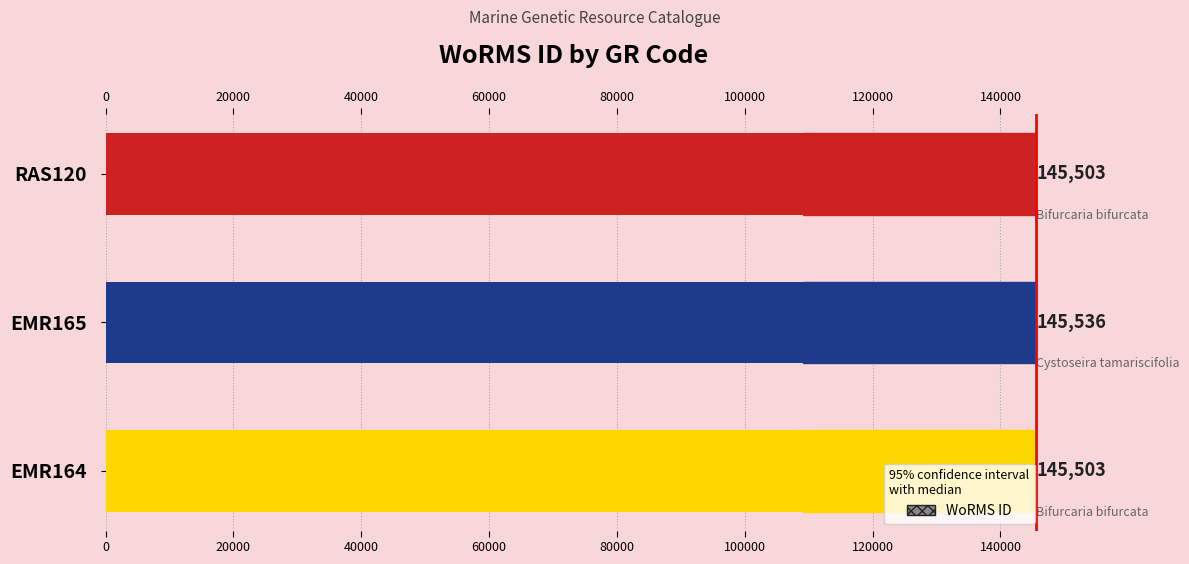

Which has a higher value, EMR164 or EMR165?

EMR165